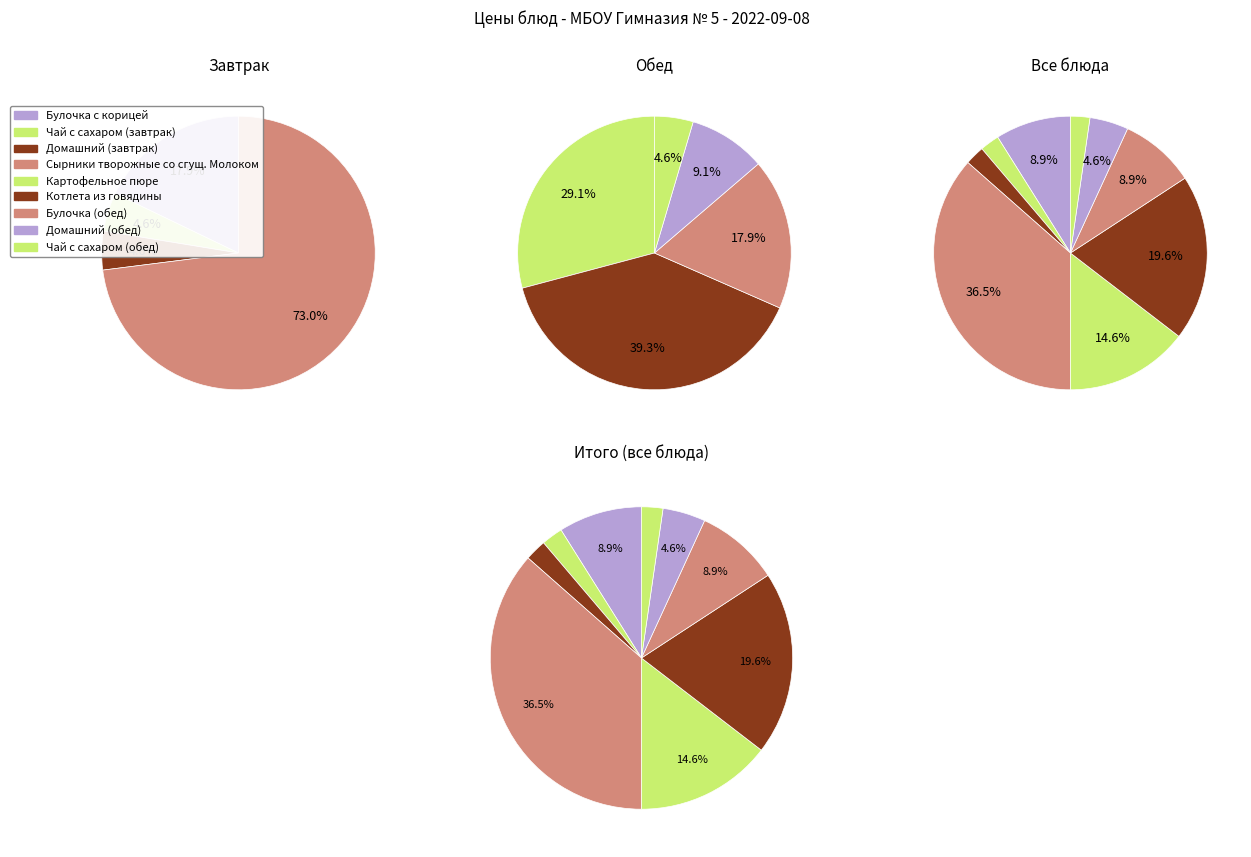

True or false: Чай с сахаром (обед) accounts for 1% of the total.

False